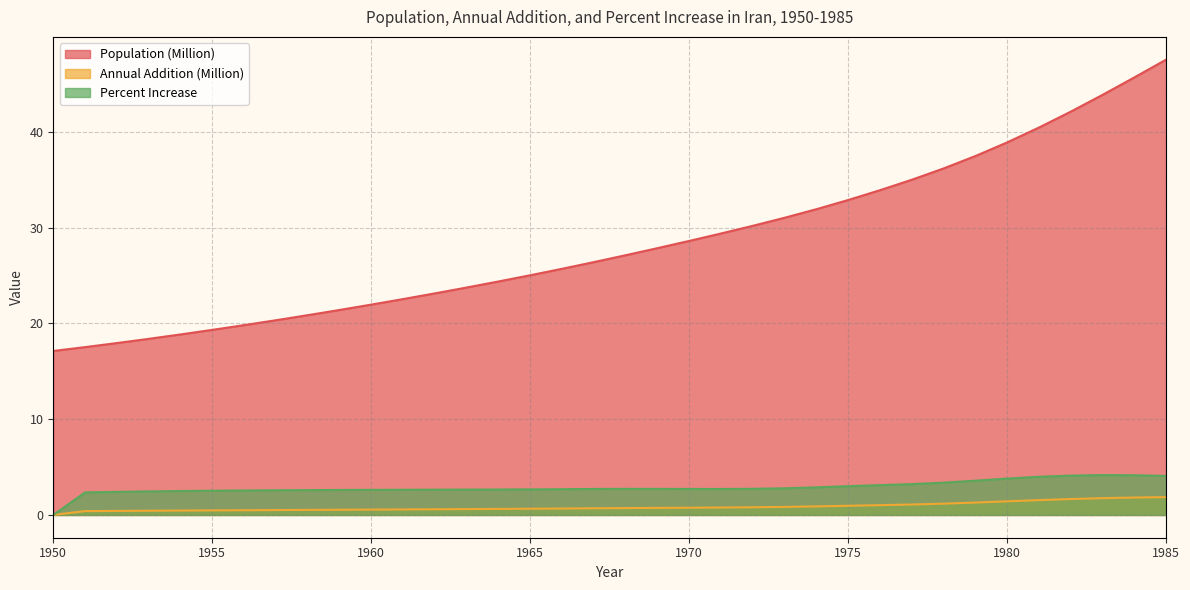

At how many categories does at least one series exceed 17?

36